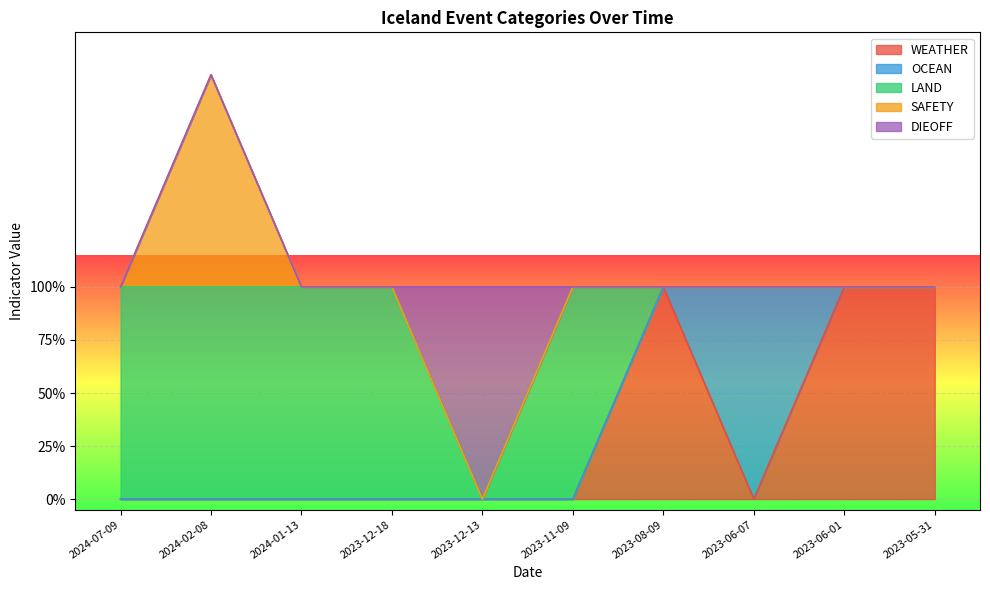

Which label corresponds to the largest value in the chart?

2024-02-08